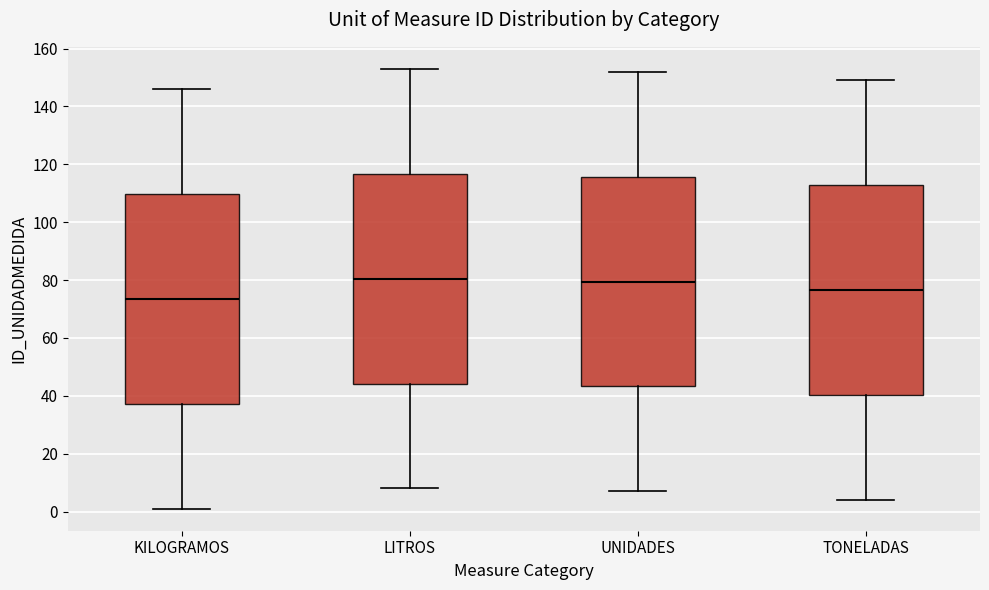

Where does the median line of the box for KILOGRAMOS sit on the y-axis? The values are not printed on the chart, so give them approximately, as read against the axis.

74